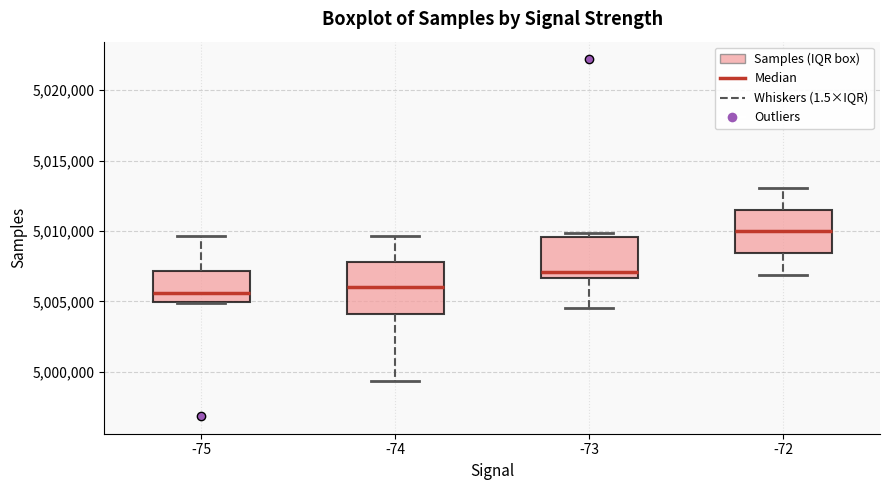

Reading left to right, transcribe this box plot: for each box, give where its median line is, the range the box spans, and where its two whiskers end, as read against the y-axis. The values are not printed on the chart, so give them approximately, as read against the axis.

-75: median 5005500, box 5005000 to 5007000, whiskers 5005000 to 5009500
-74: median 5006000, box 5004000 to 5008000, whiskers 4999500 to 5009500
-73: median 5007000, box 5006500 to 5009500, whiskers 5004500 to 5010000
-72: median 5010000, box 5008500 to 5011500, whiskers 5007000 to 5013000